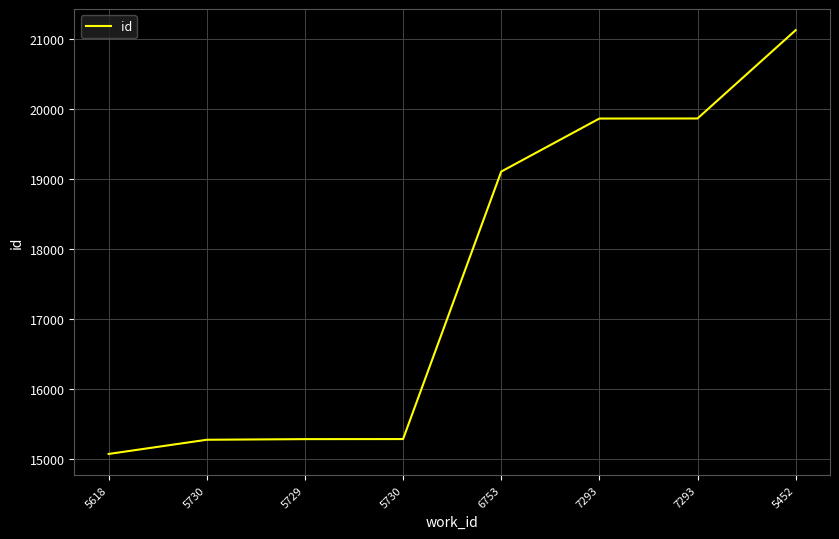

At which category does the chart reach its peak across all series?

5452